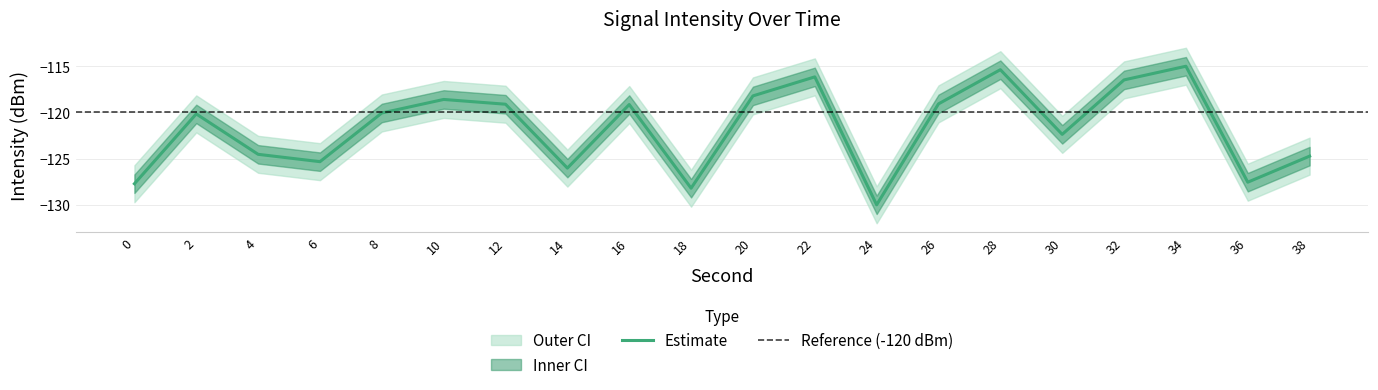

In min_intensity, how many points are lower than both neighbors (excluding endpoints)?

6